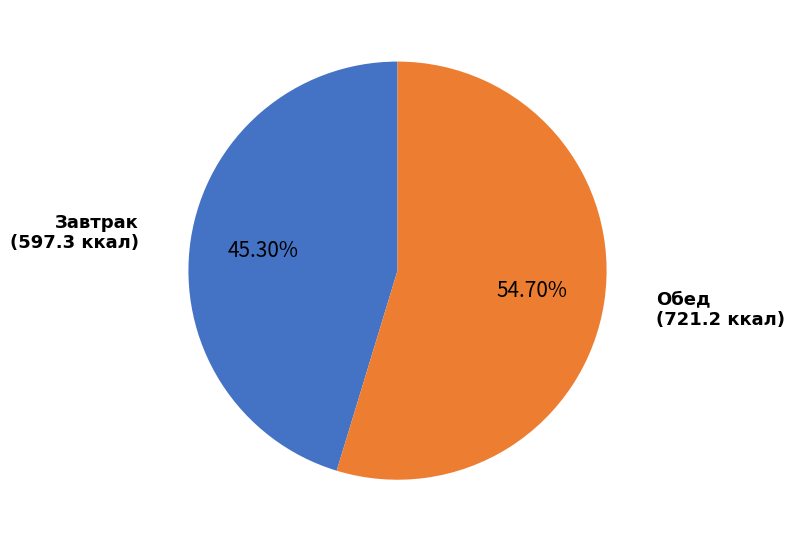

Does any single category account for the majority?

Yes